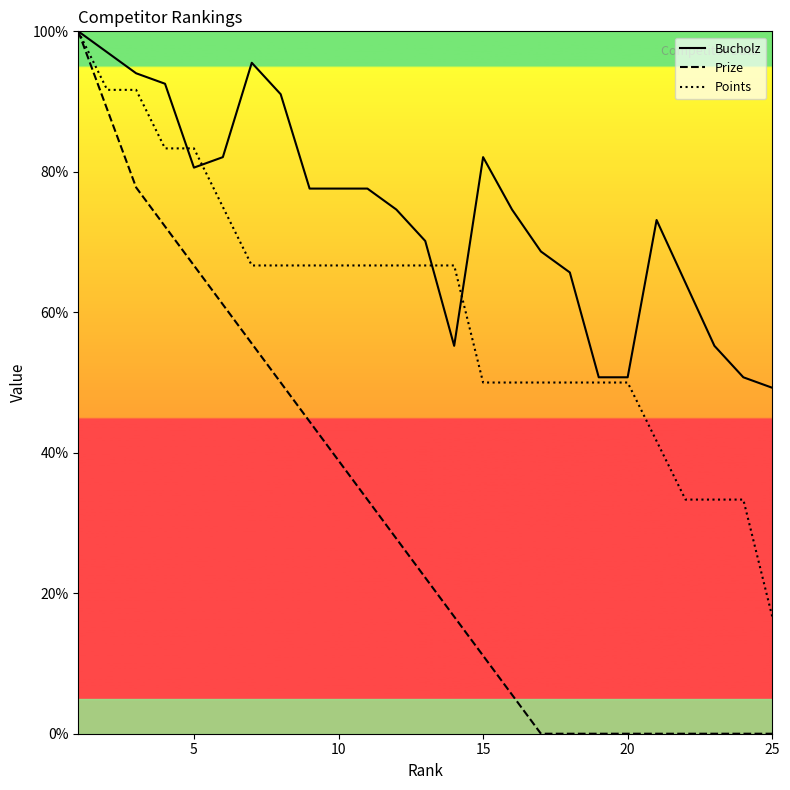

True or false: Points has a value of 4.6 at 25.

False